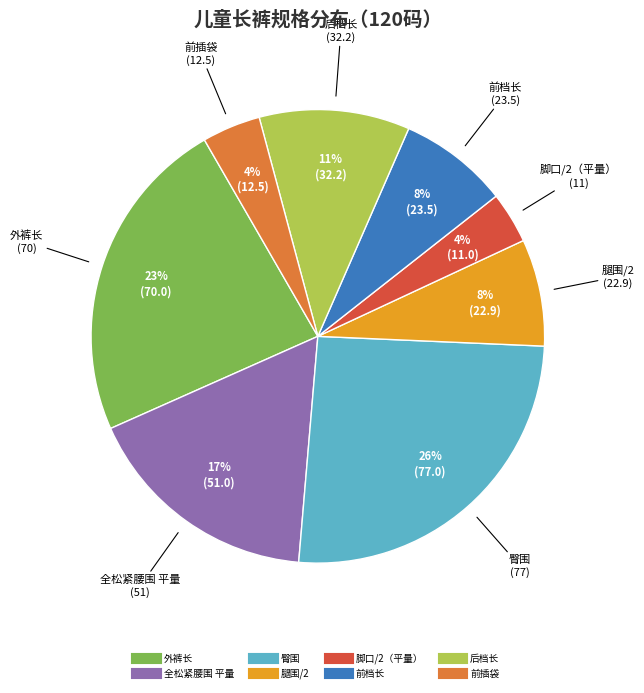

Between 前档长 and 脚口/2（平量）, which is larger?

前档长